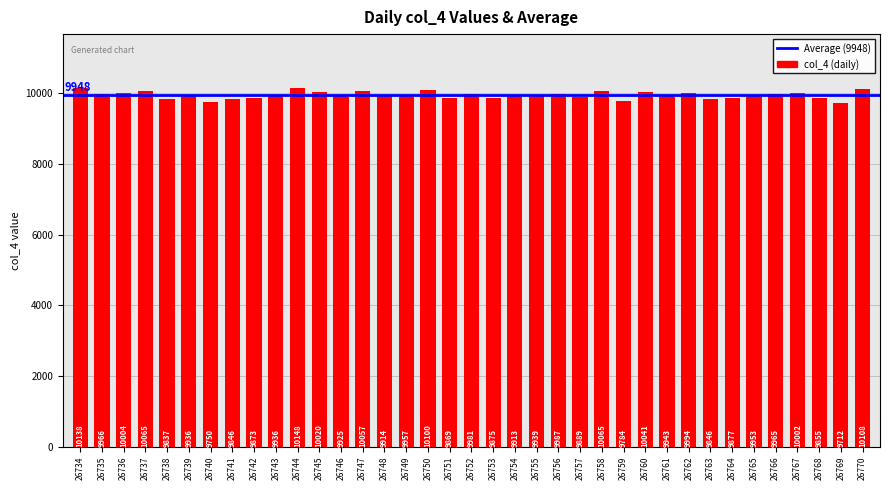

What is the change in value from 26741 to 26768?

+9